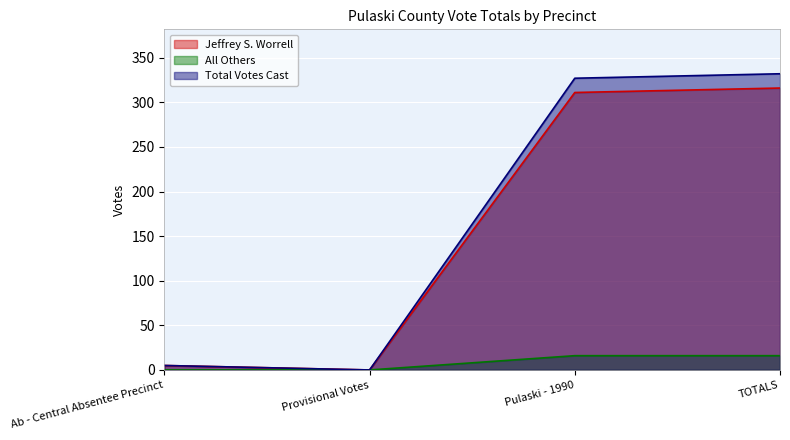

What is the maximum value shown in the chart?

332